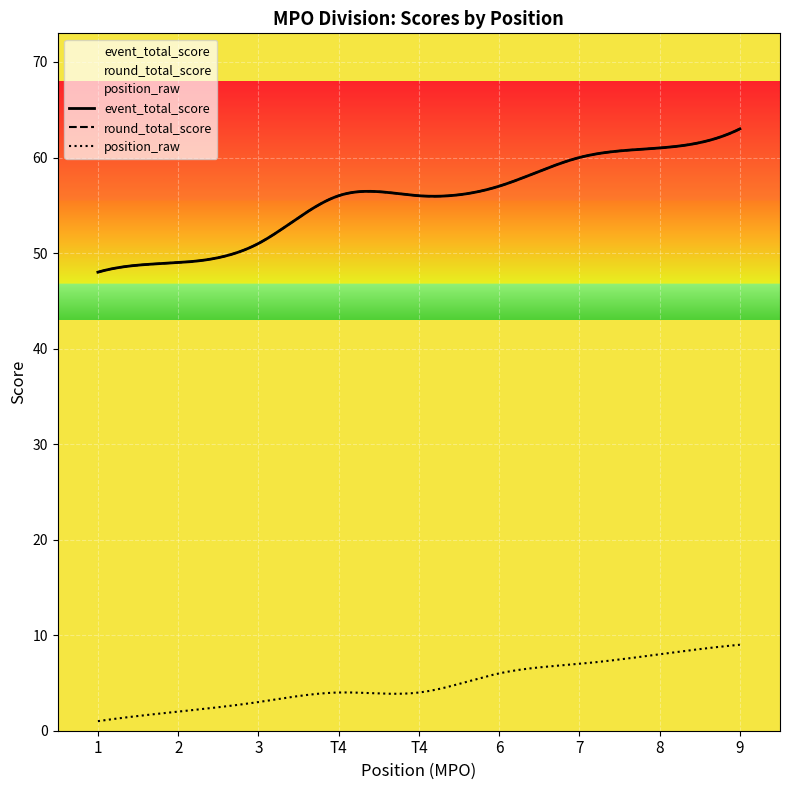

True or false: round_total_score and position_raw cross at least once.

False